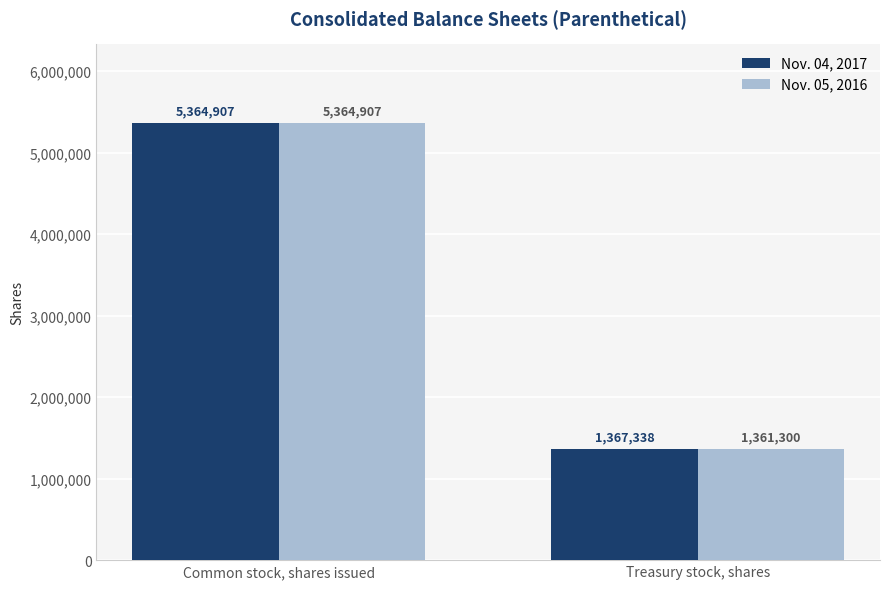

What are all the series names shown in the legend?

Nov. 04, 2017, Nov. 05, 2016